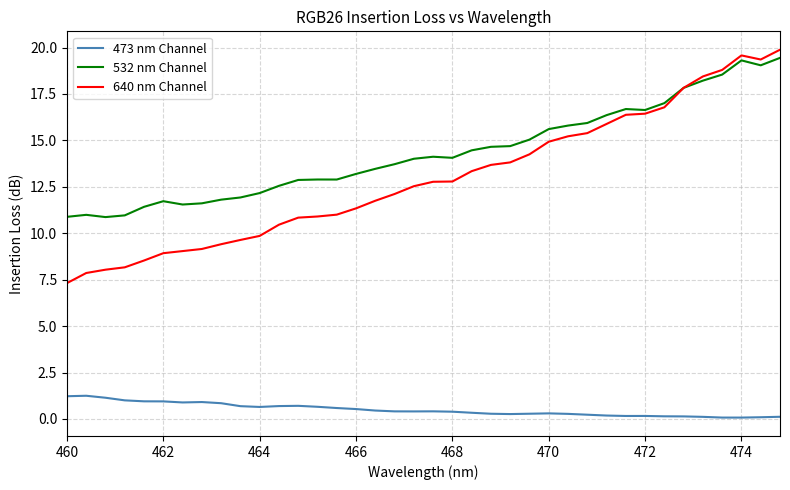

What is the highest value of the 640 nm Channel series?

19.9